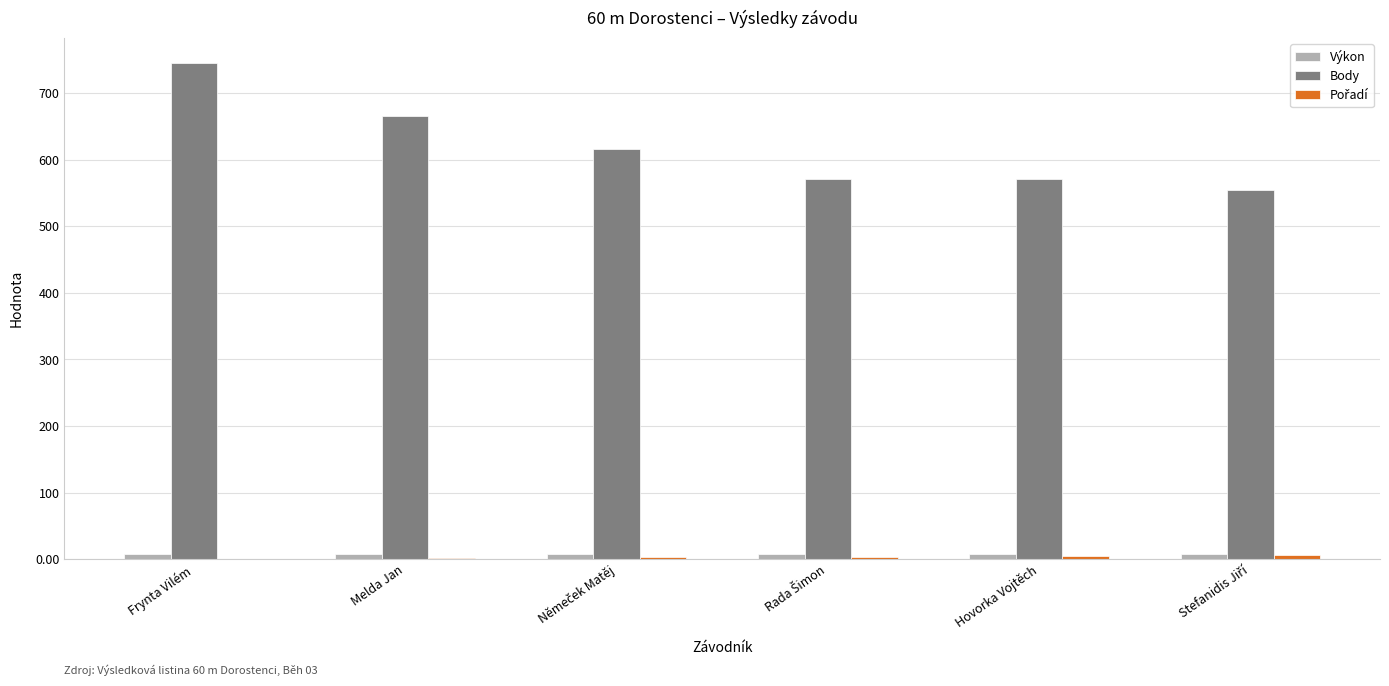

Is it true that Body equals 665.0 at Melda Jan?

True